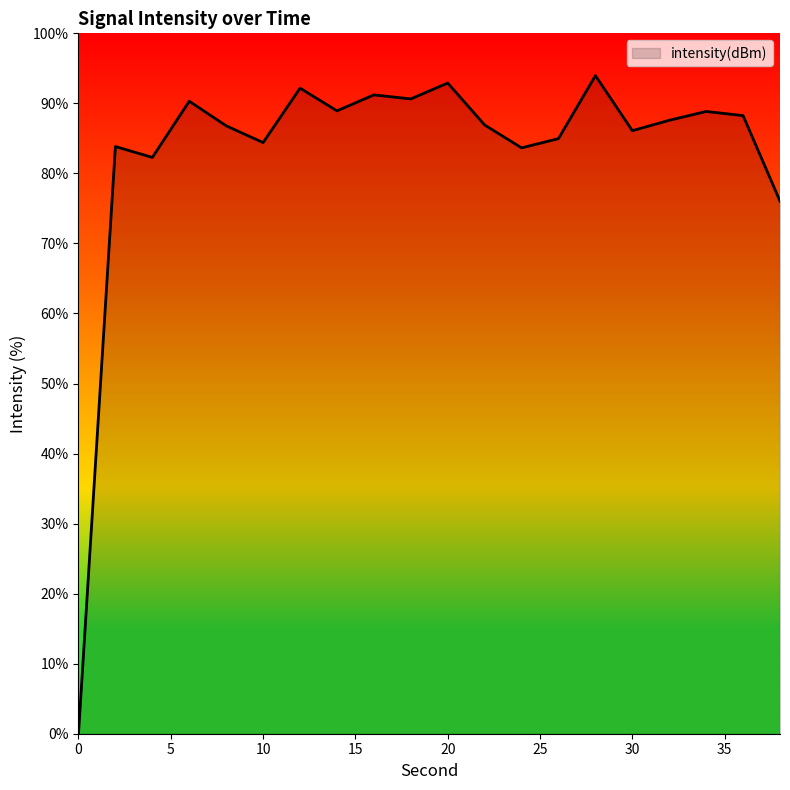

Rank the categories by value from lowest to highest.

0, 38, 4, 24, 2, 10, 26, 30, 8, 22, 32, 36, 34, 14, 6, 18, 16, 12, 20, 28